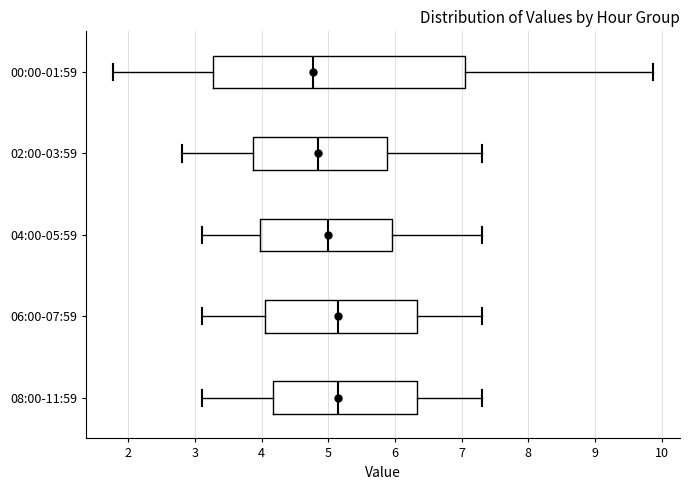

Where is the right edge of the box for 04:00-05:59 on the x-axis? The values are not printed on the chart, so give them approximately, as read against the axis.

6.0